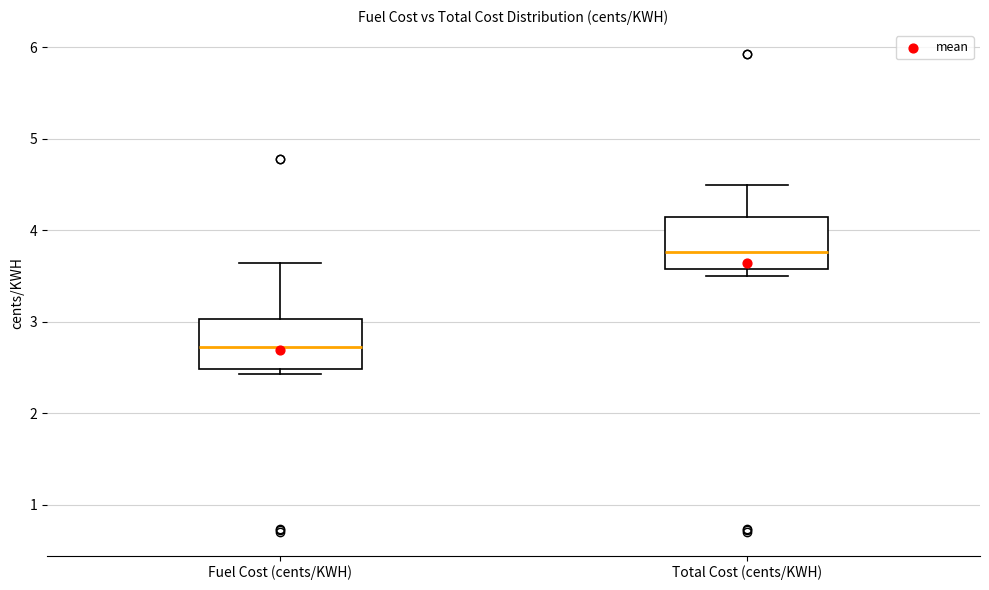

Reading left to right, read every box against the y-axis: the position of its median line, the range the box covers, and the ends of its whiskers. The values are not printed on the chart, so give them approximately, as read against the axis.

Fuel Cost (cents/KWH): median 2.7, box 2.5 to 3.0, whiskers 2.4 to 3.6
Total Cost (cents/KWH): median 3.8, box 3.6 to 4.1, whiskers 3.5 to 4.5